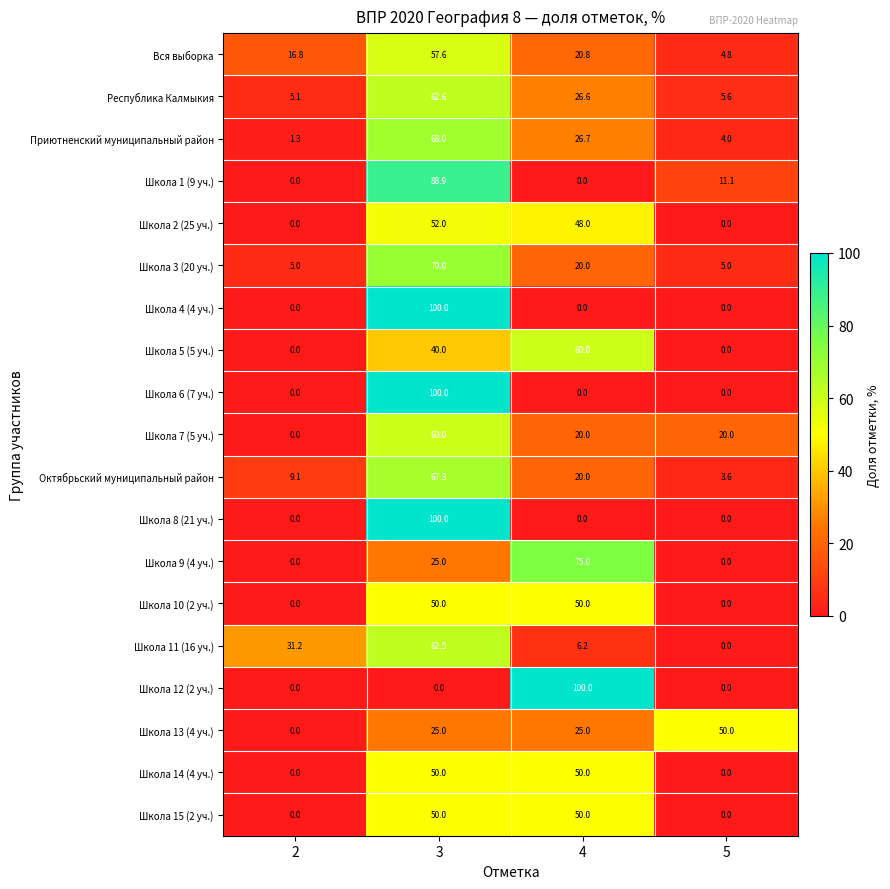

How many values in Школа 12 (2 уч.) are above zero?

1